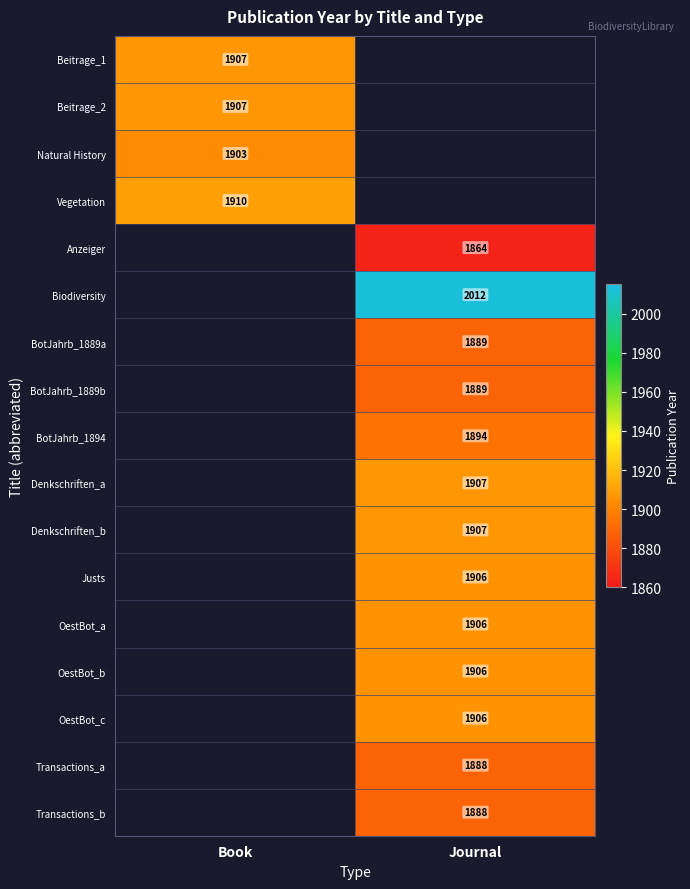

The Beitrage_1 series shows 2948 at Book. True or false?

False